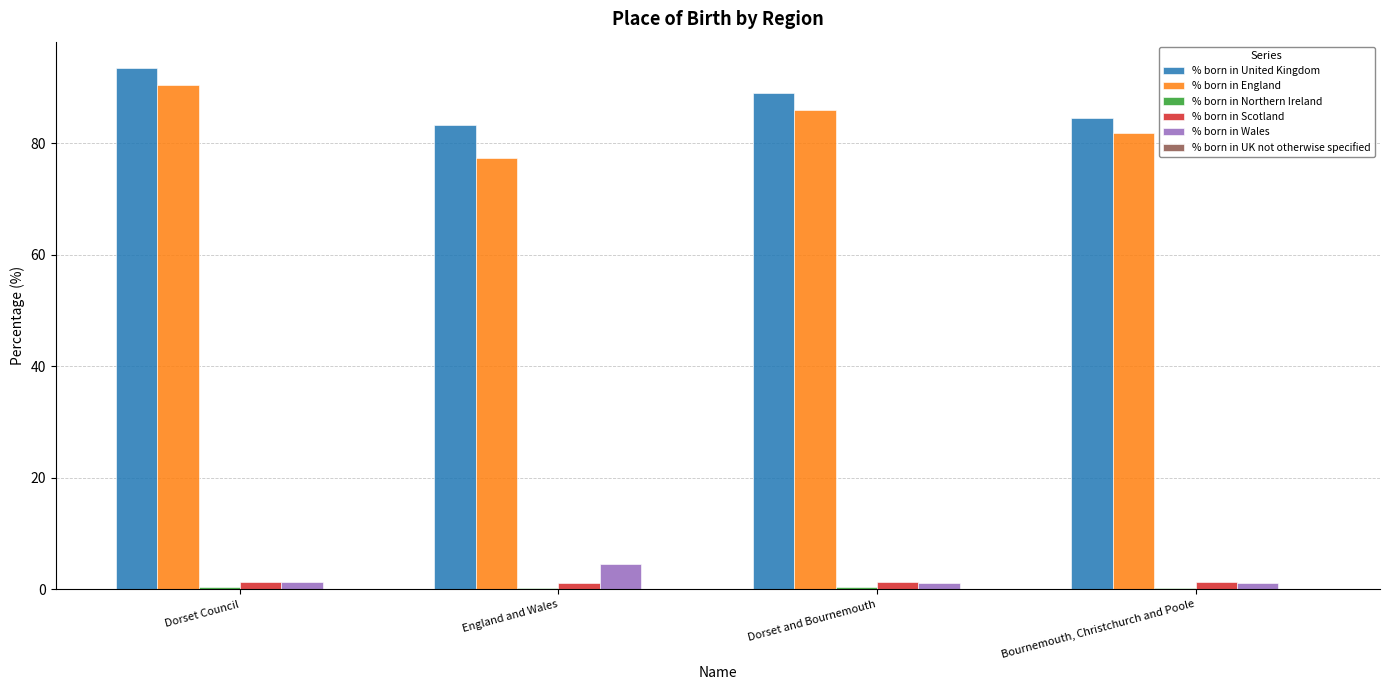

How many data points does each series have?

4